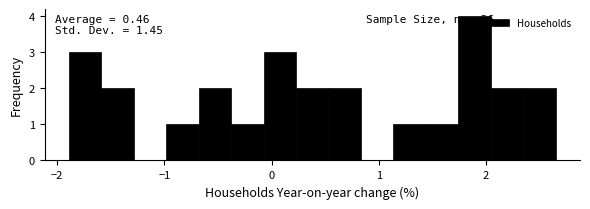

Read against the x-axis, roughly where is the centre of the tallest bar?

1.9